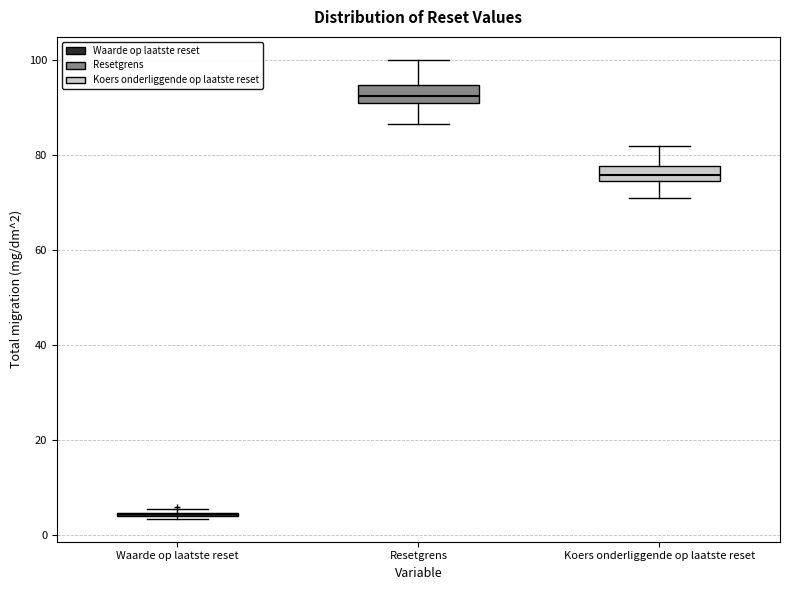

Reading left to right, transcribe this box plot: for each box, give where its median line is, the range the box spans, and where its two whiskers end, as read against the y-axis. The values are not printed on the chart, so give them approximately, as read against the axis.

Waarde op laatste reset: box collapsed to a line at 4, whiskers 4 to 6
Resetgrens: median 92 (inside the box), box 92 to 94, whiskers 86 to 100
Koers onderliggende op laatste reset: median 76, box 74 to 78, whiskers 72 to 82